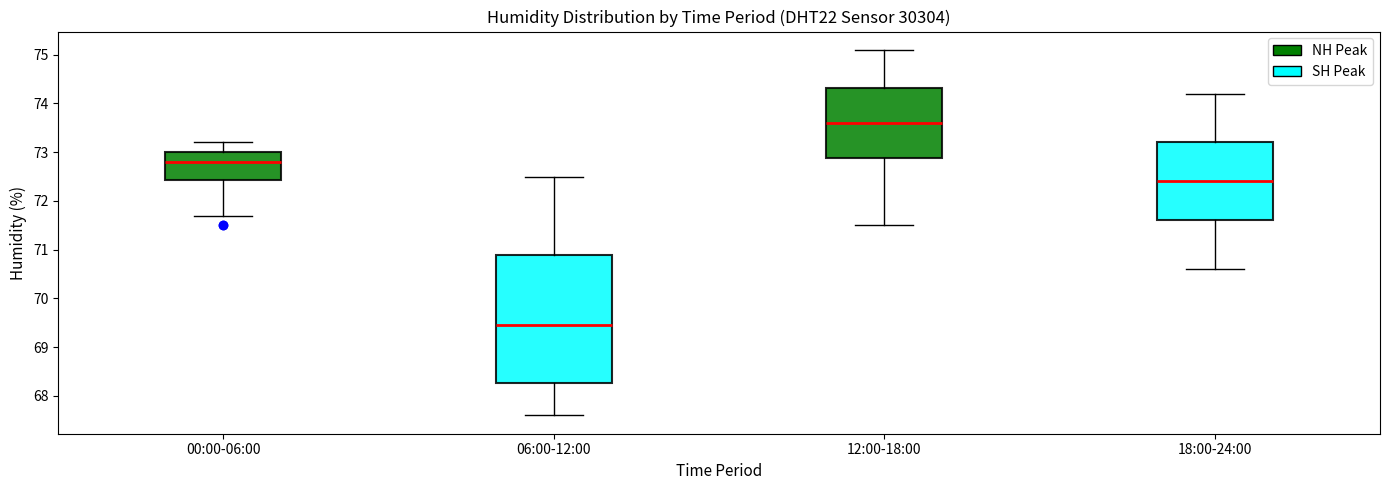

Which box is the tallest, from its lower edge to its upper edge?

06:00-12:00